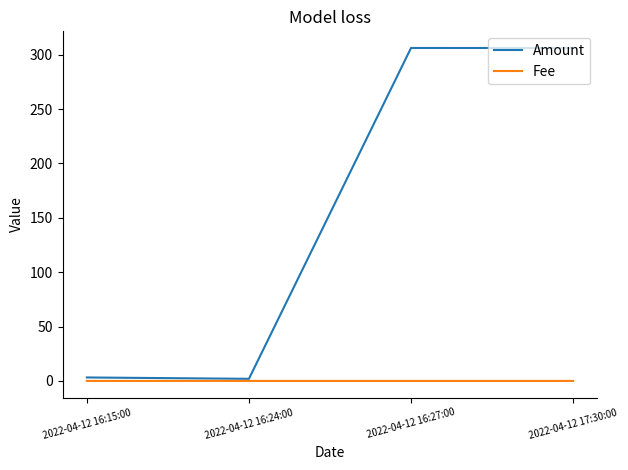

Which series has the largest range (max minus min)?

Amount